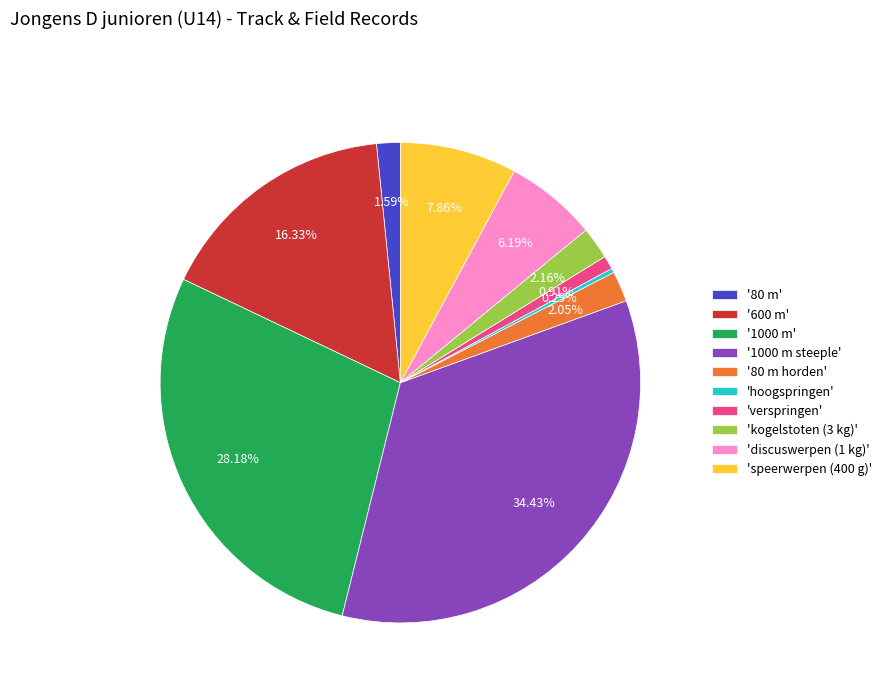

Is there a majority slice in this chart?

No